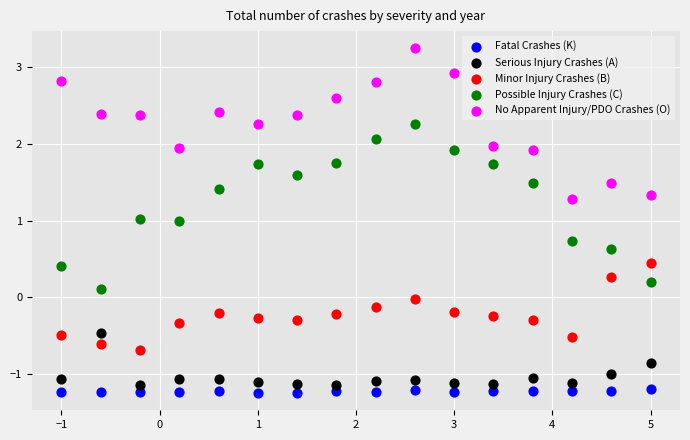

Which series reaches the minimum Y coordinate?

Fatal Crashes (K)